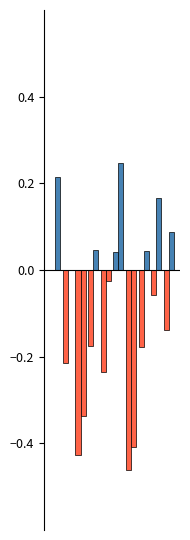

Does the chart contain stacked bars?

No